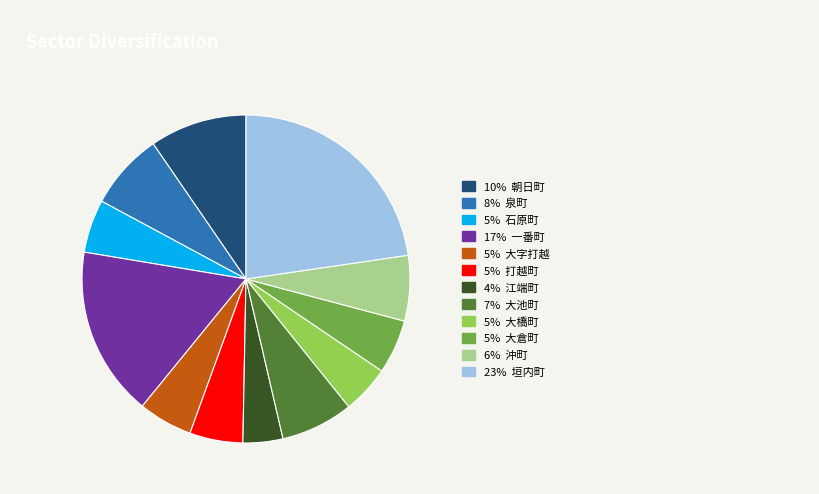

Is there a majority slice in this chart?

No